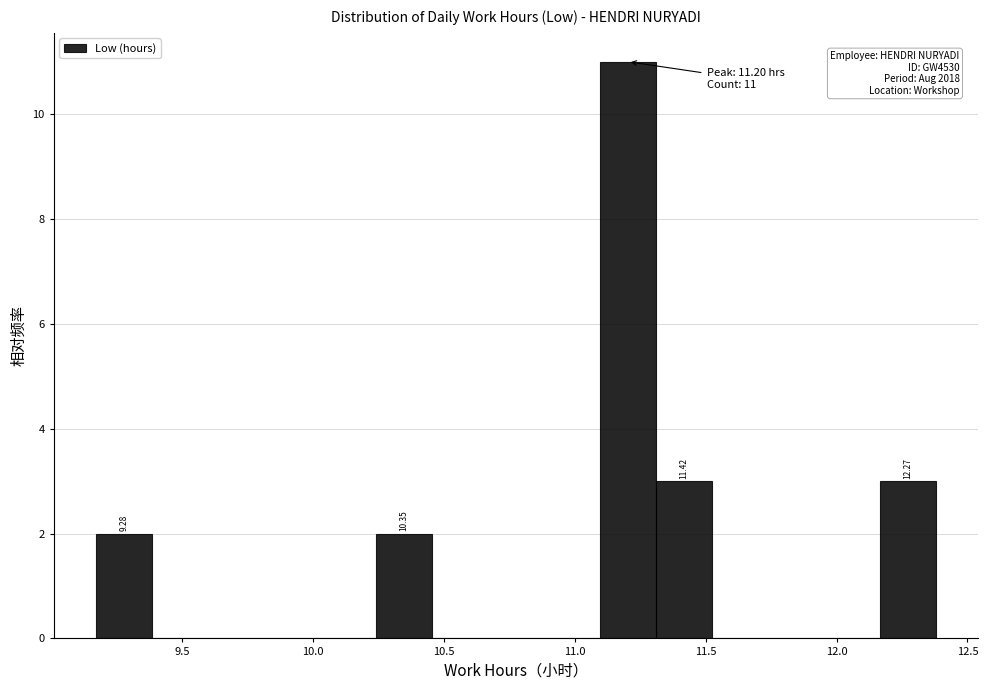

Over which range of the x-axis is the bar tallest?

11.10 to 11.30